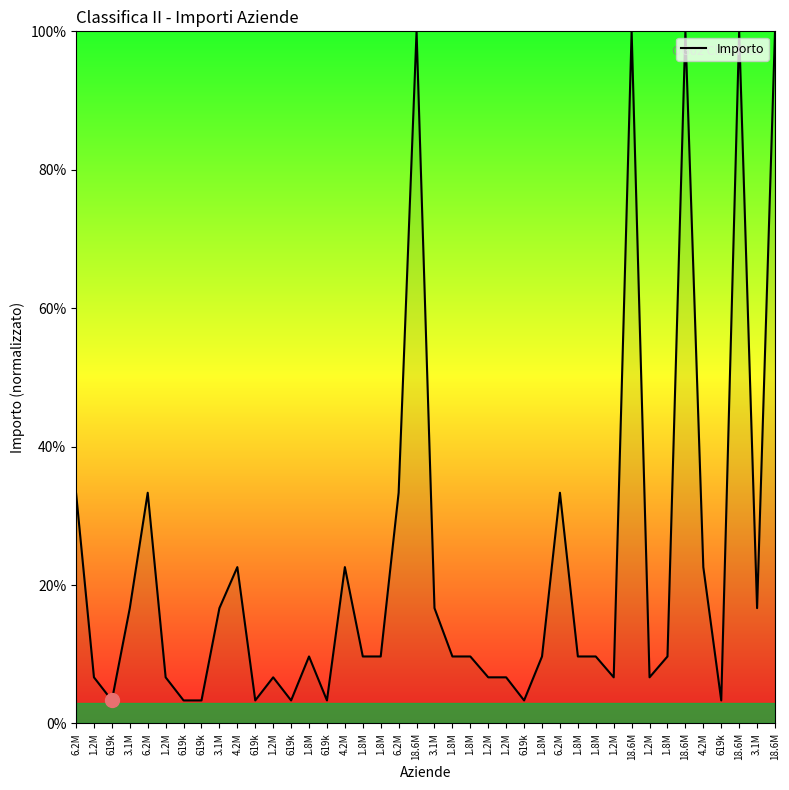

Reading left to right, list all the values displayed in this chart.

6.2M=33.3	1.2M=6.7	619k=3.3	3.1M=16.7	6.2M=33.3	1.2M=6.7	619k=3.3	619k=3.3	3.1M=16.7	4.2M=22.6	619k=3.3	1.2M=6.7	619k=3.3	1.8M=9.7	619k=3.3	4.2M=22.6	1.8M=9.7	1.8M=9.7	6.2M=33.3	18.6M=100.0	3.1M=16.7	1.8M=9.7	1.8M=9.7	1.2M=6.7	1.2M=6.7	619k=3.3	1.8M=9.7	6.2M=33.3	1.8M=9.7	1.8M=9.7	1.2M=6.7	18.6M=100.0	1.2M=6.7	1.8M=9.7	18.6M=100.0	4.2M=22.6	619k=3.3	18.6M=100.0	3.1M=16.7	18.6M=100.0